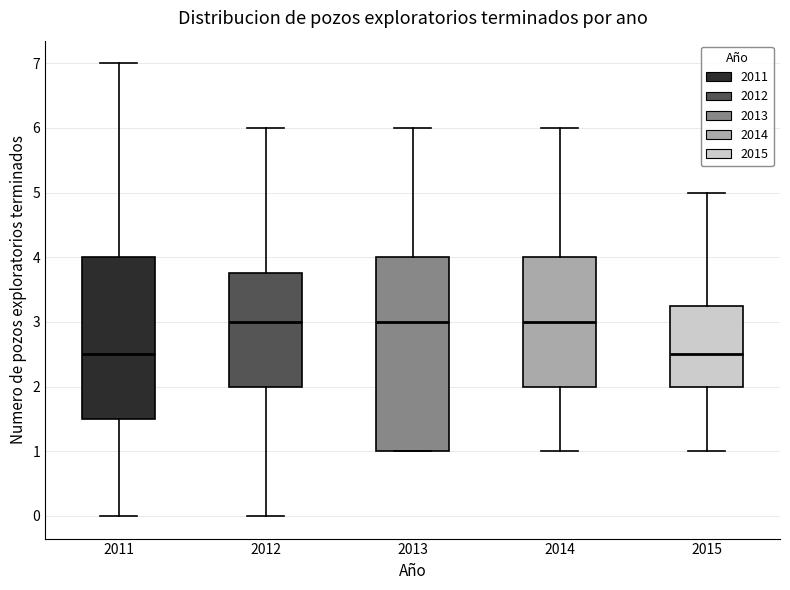

Comparing the boxes themselves (not the whiskers), which one is the tallest?

2013